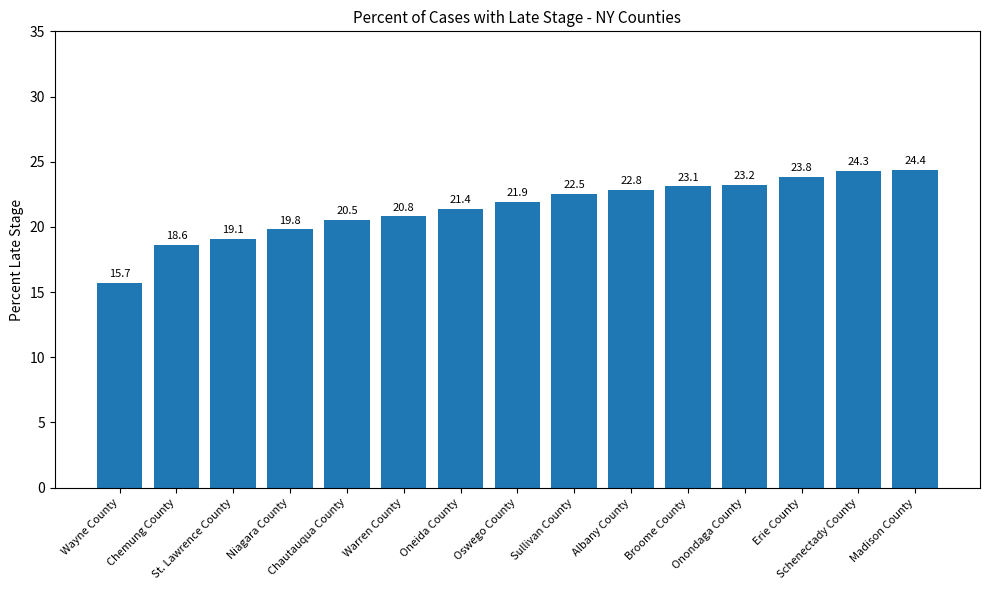

How many data points does each series have?

15